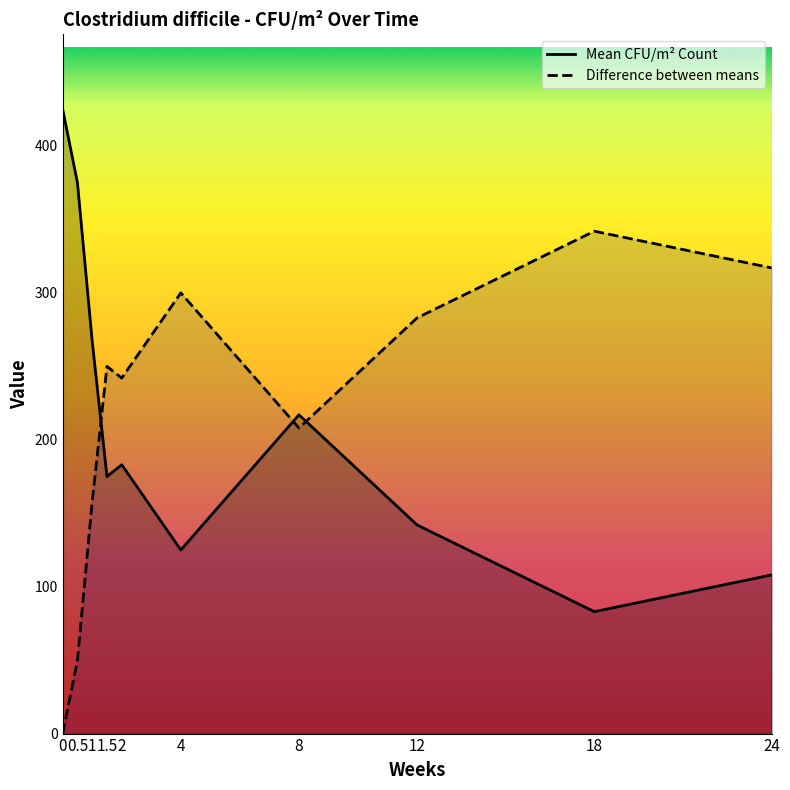

What is the sum of the Difference between means values at 1.5 and 0?

250